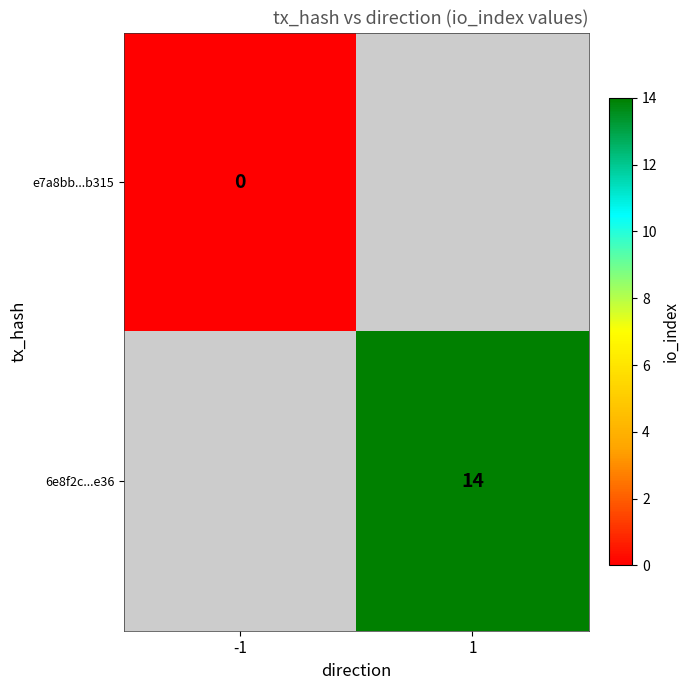

How many categories are shown in the chart?

2